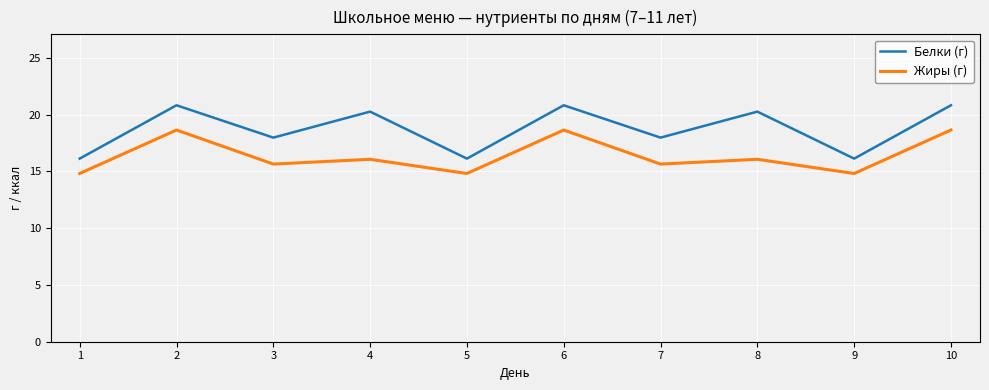

In Жиры (г), how many points are higher than both neighbors (excluding endpoints)?

4